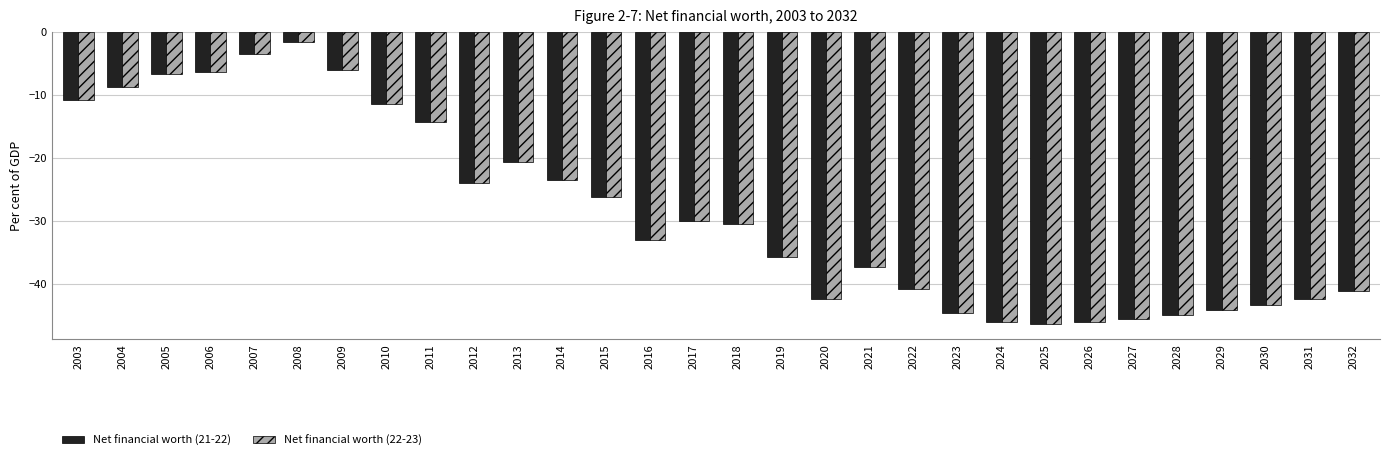

Is the value of Net financial worth (21-22) at 2028 greater than the value of Net financial worth (22-23) at 2004?

No